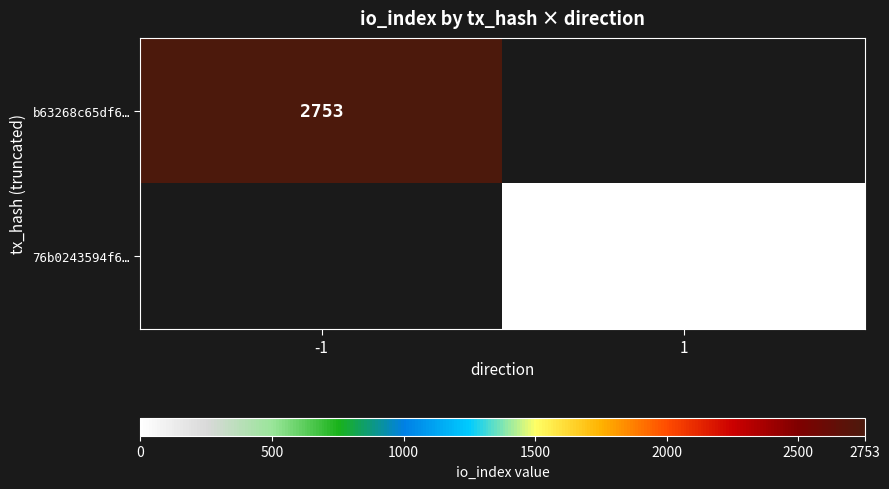

Count the number of data series in this chart.

2